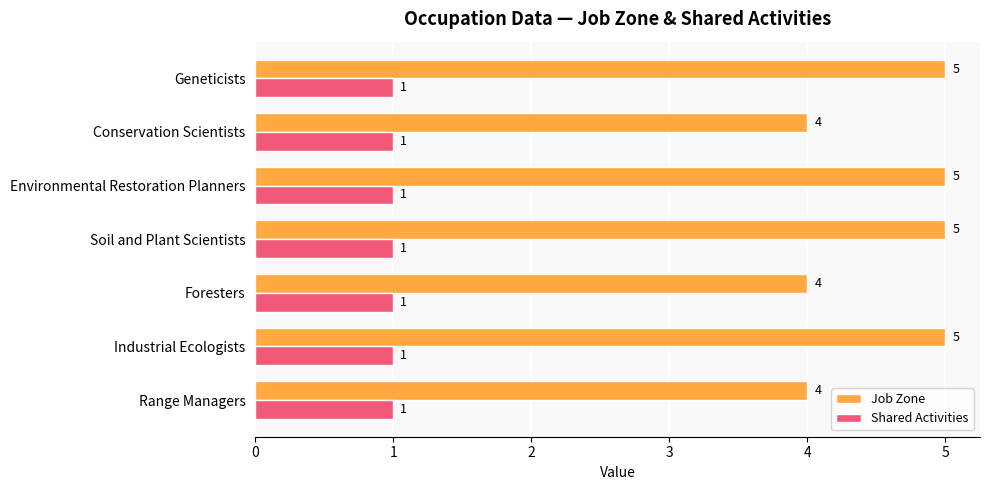

List the series in order of their overall mean, lowest first.

Shared Activities, Job Zone